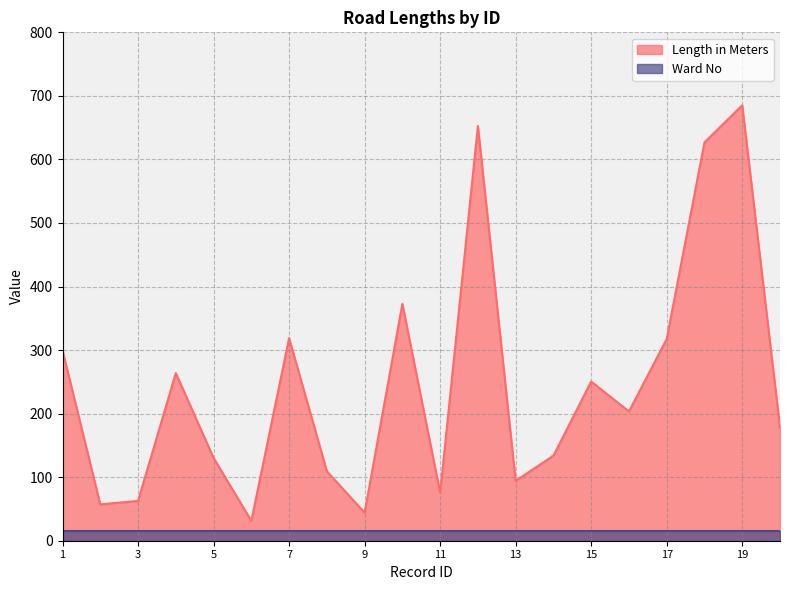

What is the difference between the values at 18 and 6?

595.5